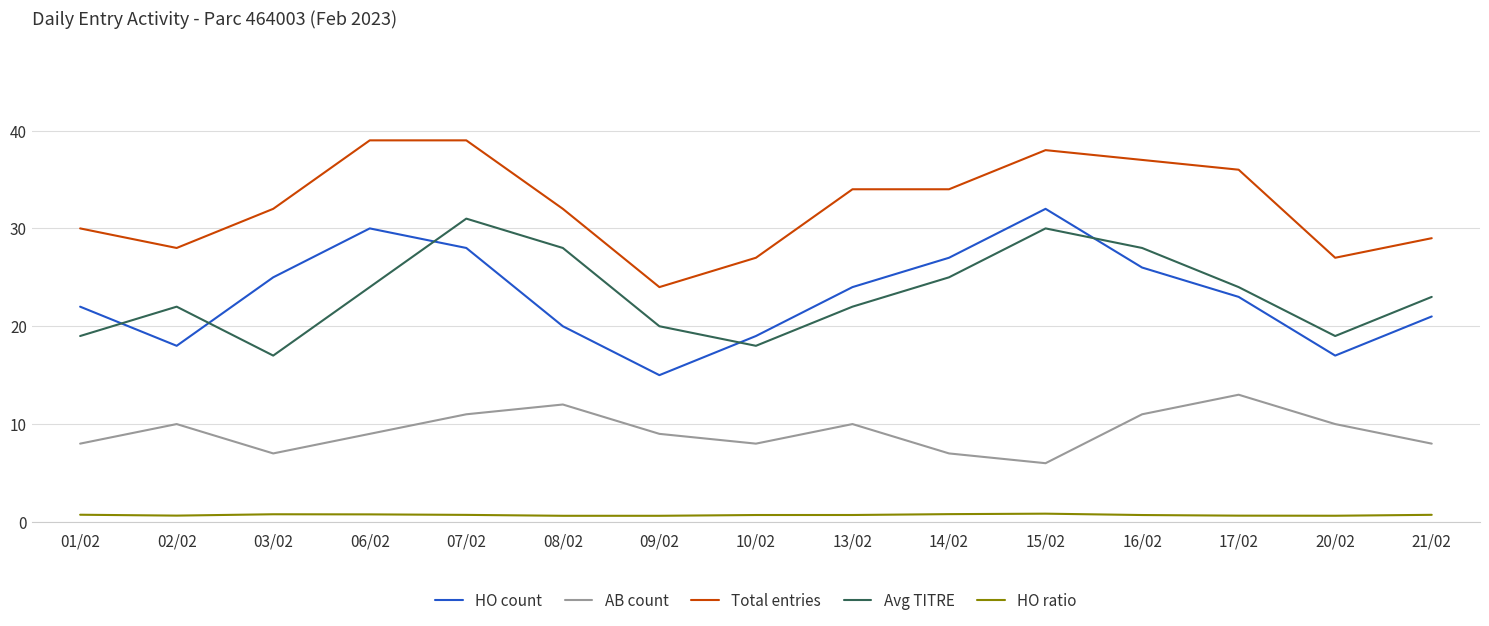

What is the smallest value displayed?

0.6